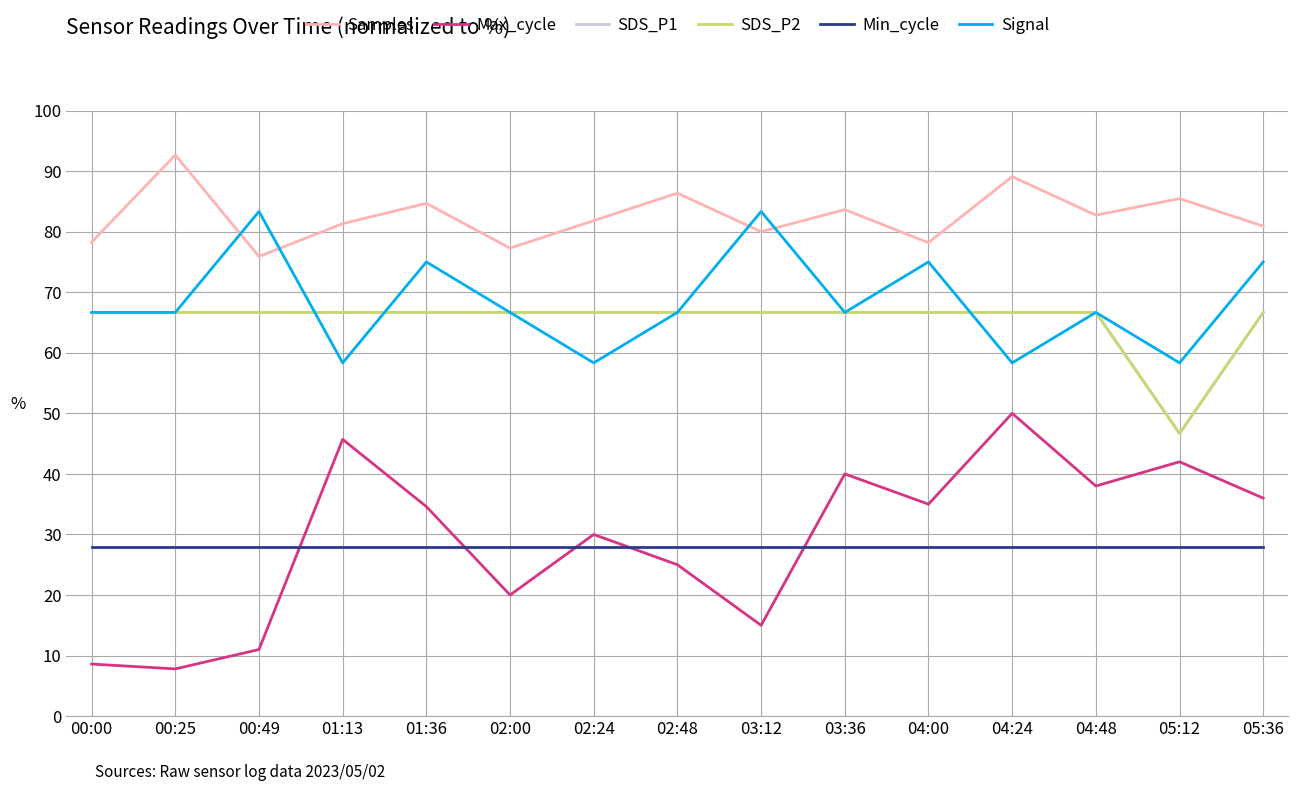

Is this an area chart (filled region under the line)?

No